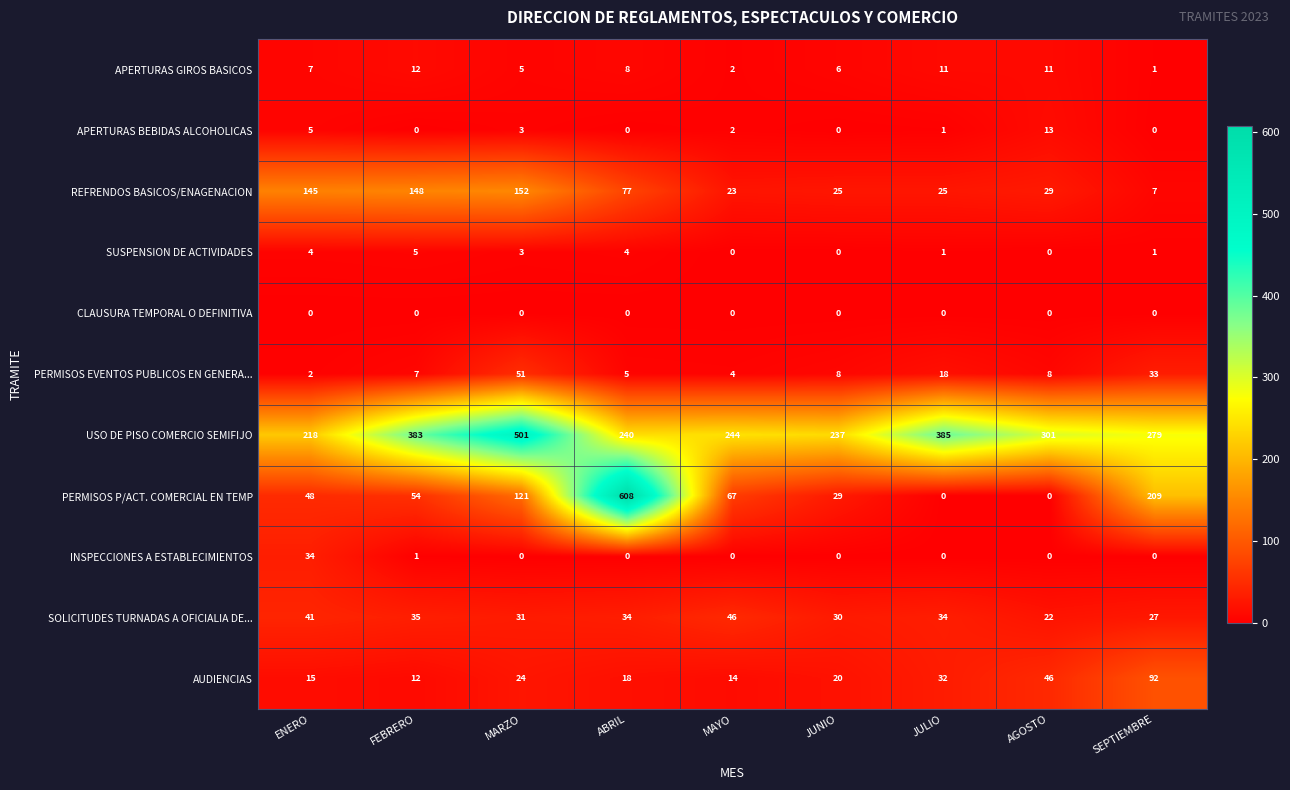

What is the difference between the highest and lowest values at ENERO?

218